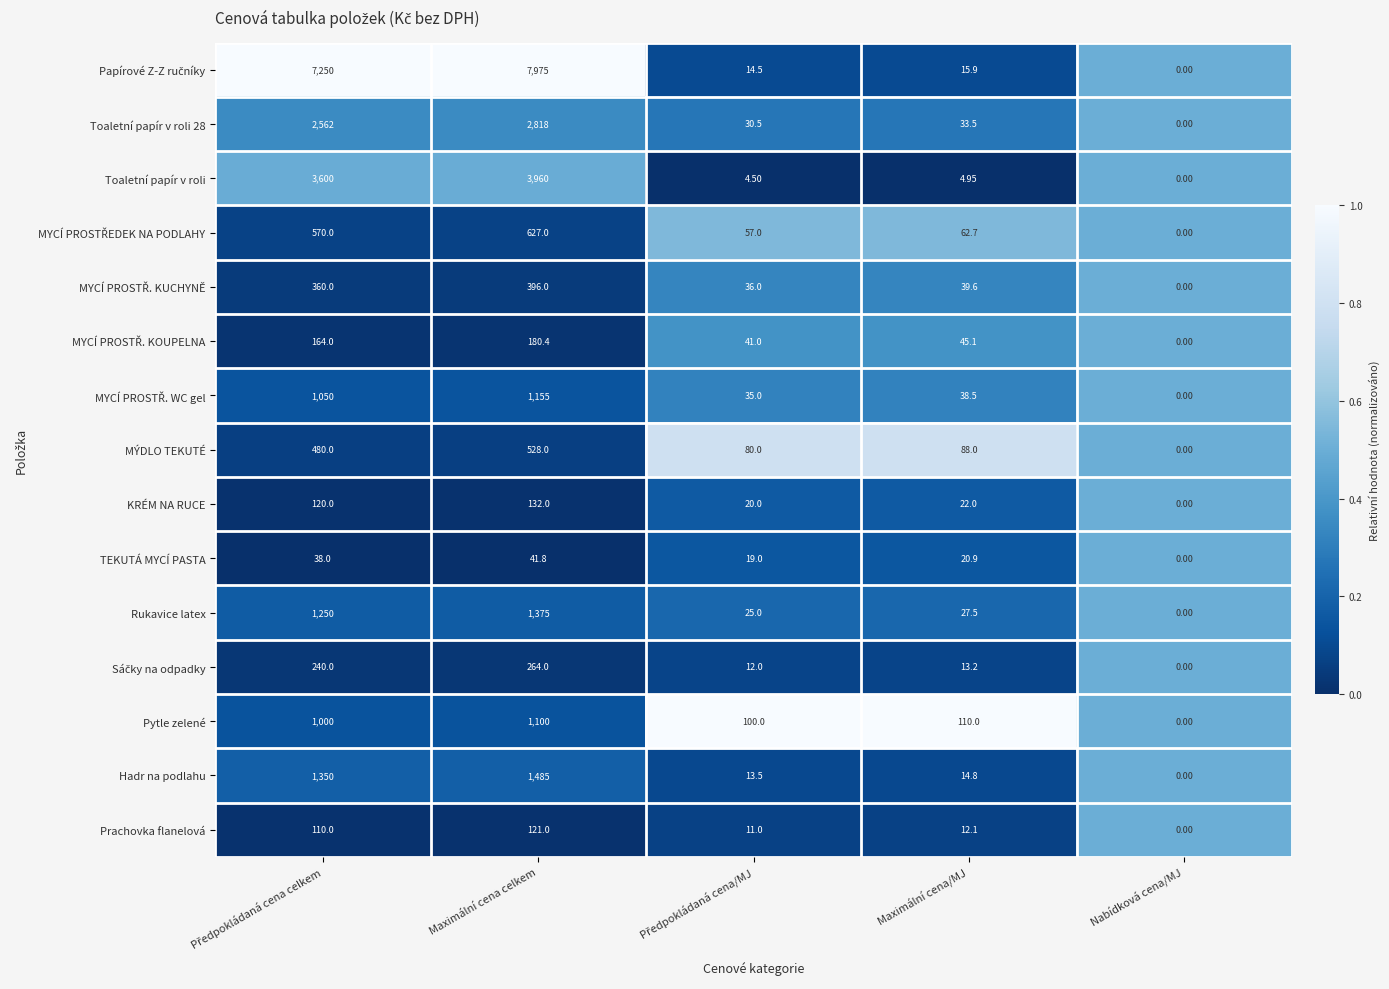

Between Maximální cena/MJ and Nabídková cena/MJ, which series saw the biggest shift?

Pytle zelené